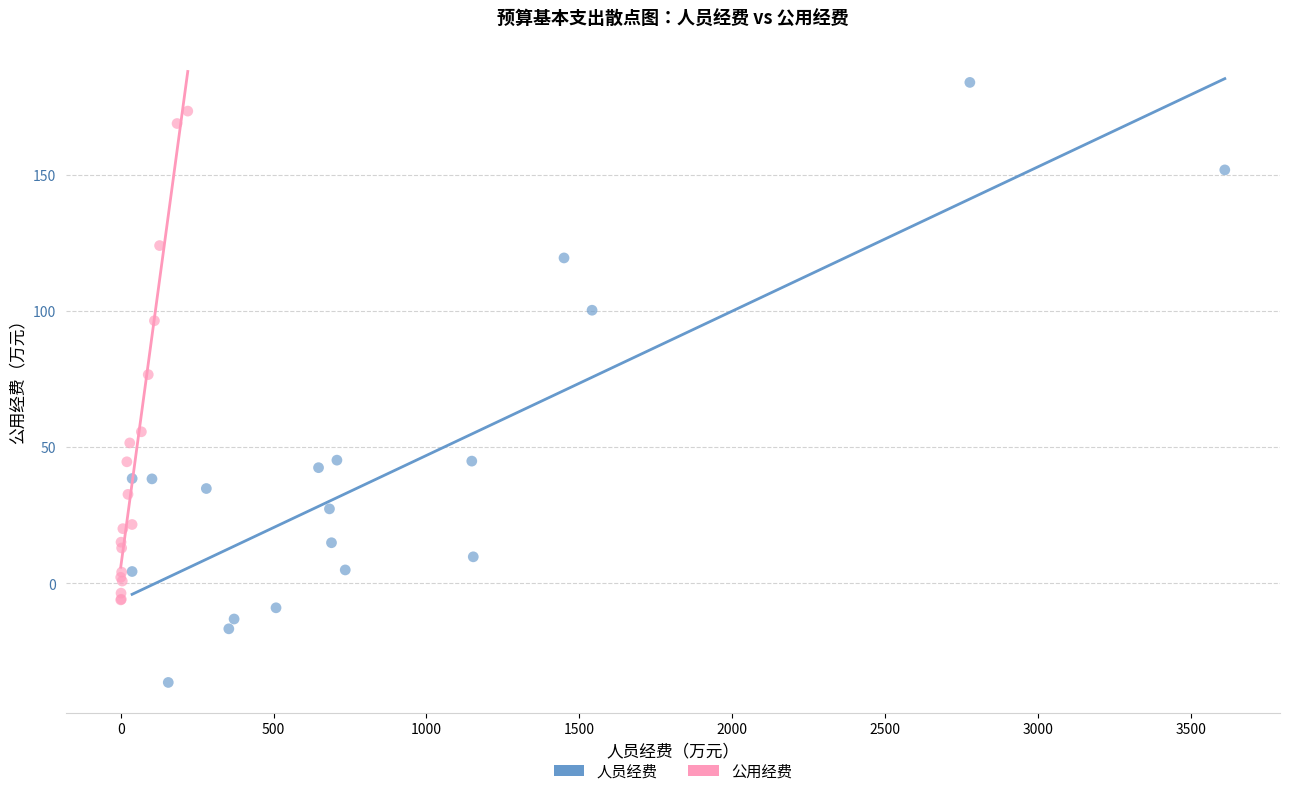

Which series reaches the minimum Y coordinate?

人员经费